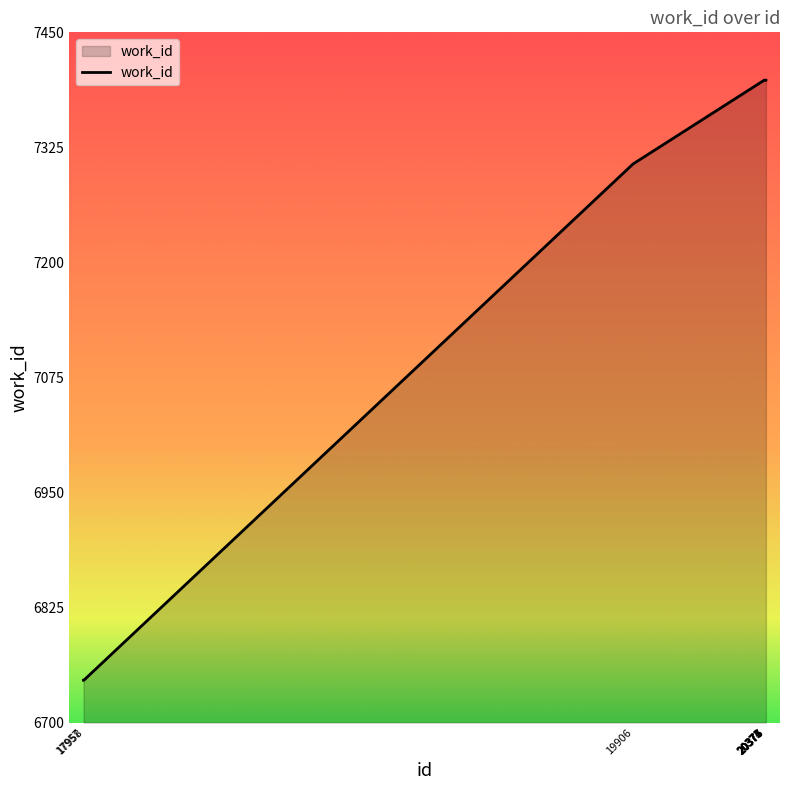

What is the minimum value shown in the chart?

6746